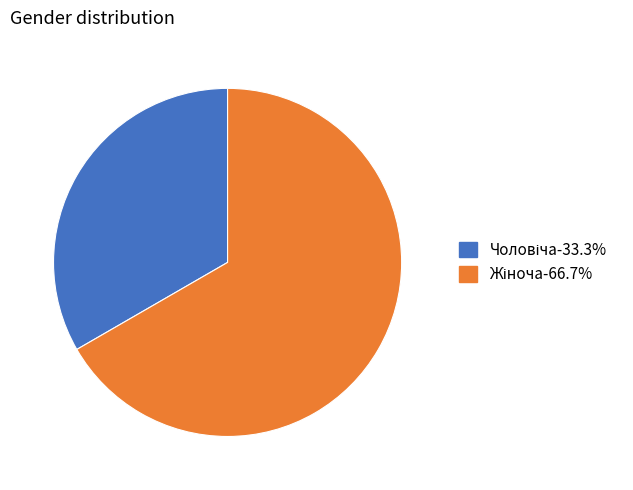

How many segments does this pie chart have?

2